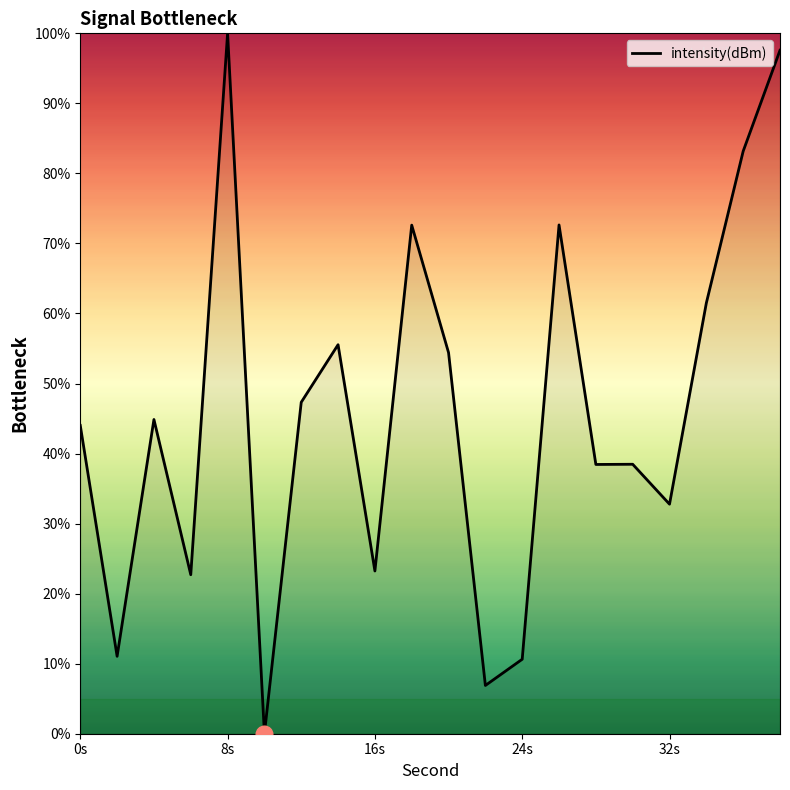

How many positive values are there?

19